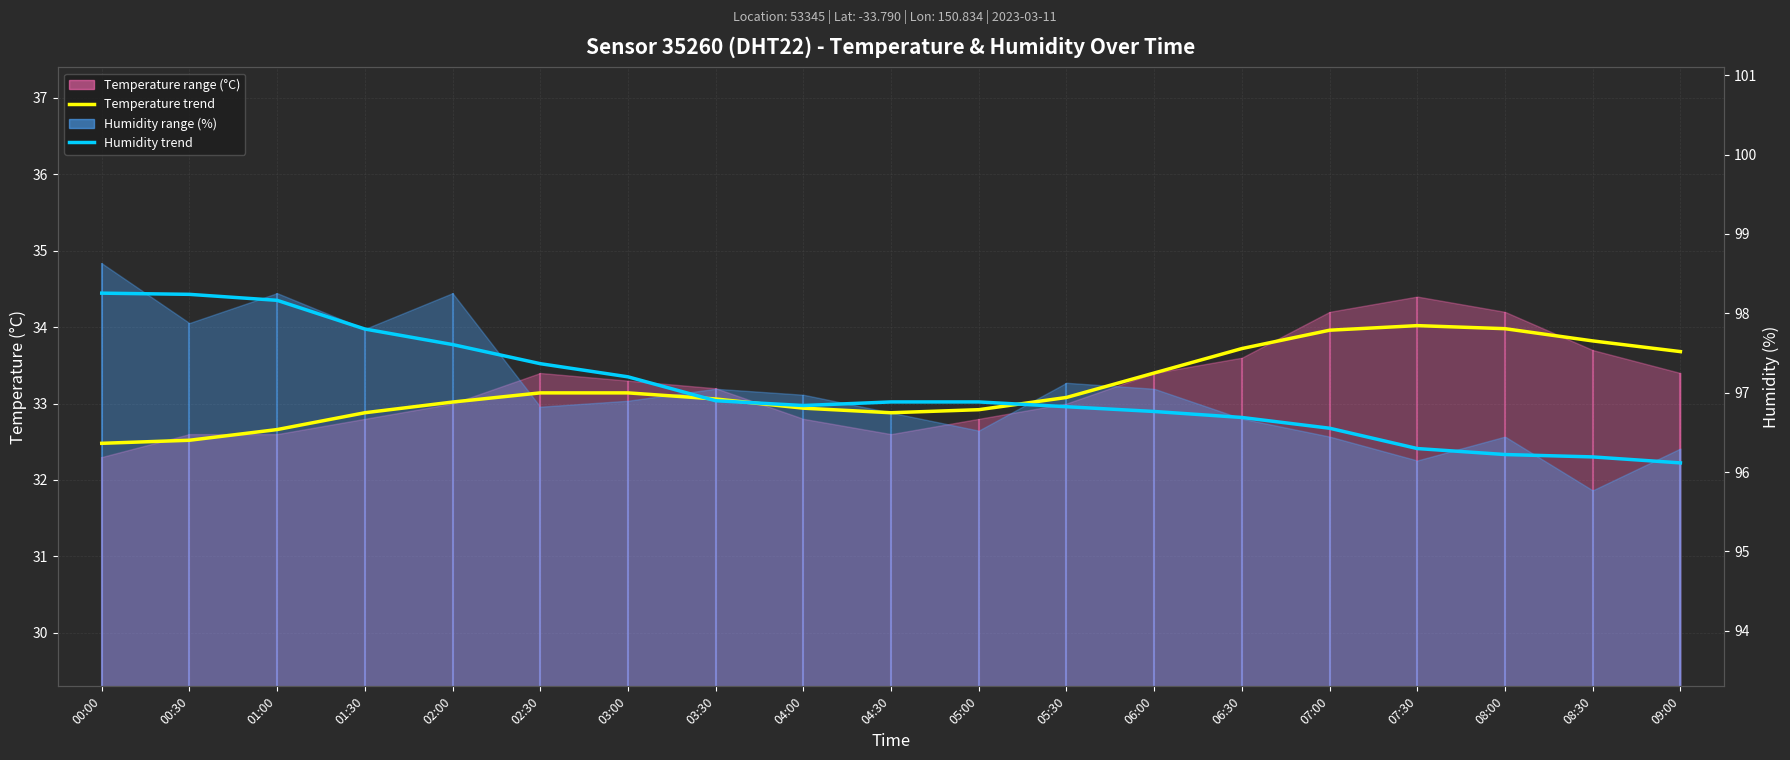

What is the minimum value shown in the chart?

32.2